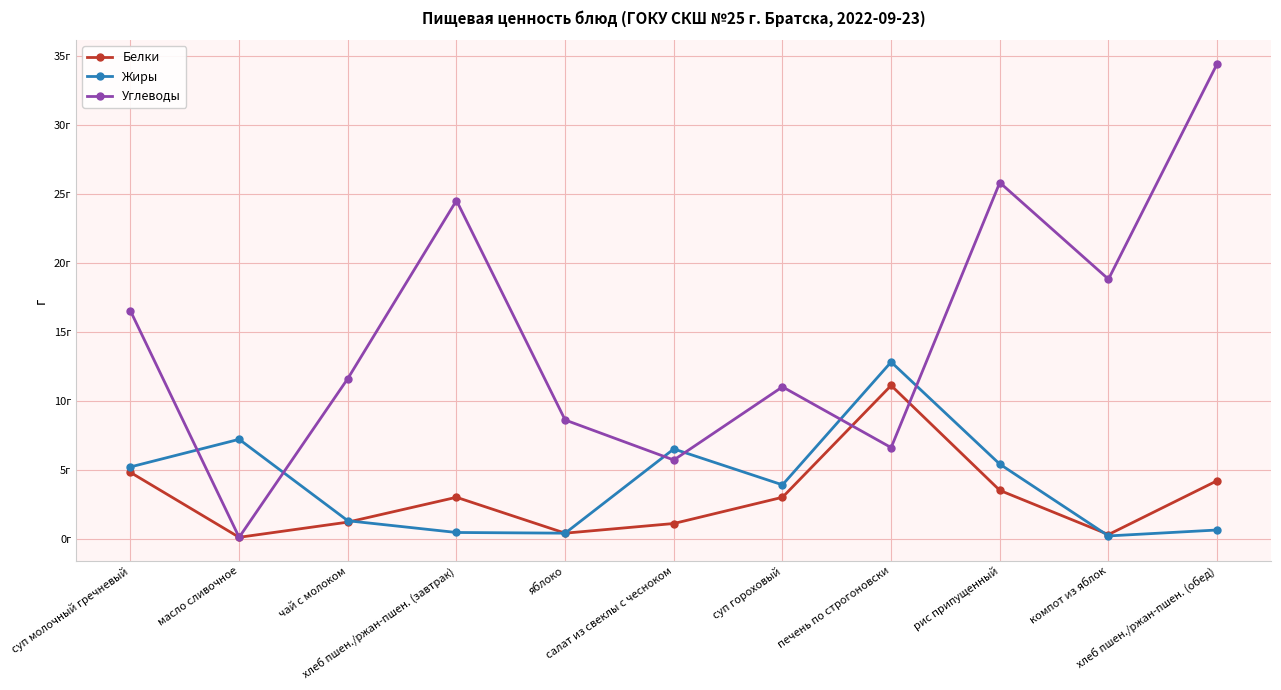

Count the number of data series in this chart.

3